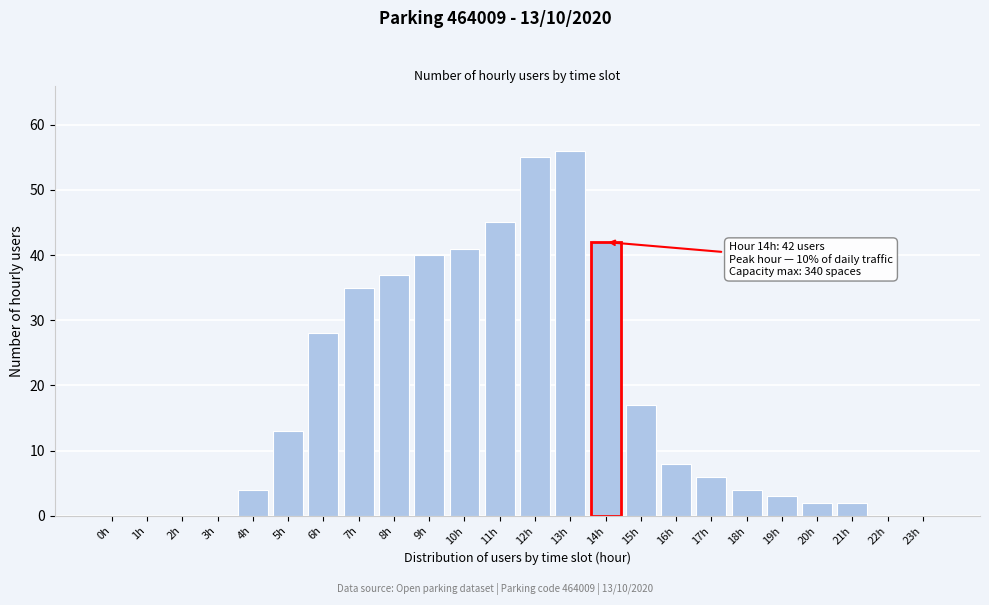

Reading right to left, list all the values displayed in this chart.

23h=0	22h=0	21h=2	20h=2	19h=3	18h=4	17h=6	16h=8	15h=17	14h=42	13h=56	12h=55	11h=45	10h=41	9h=40	8h=37	7h=35	6h=28	5h=13	4h=4	3h=0	2h=0	1h=0	0h=0